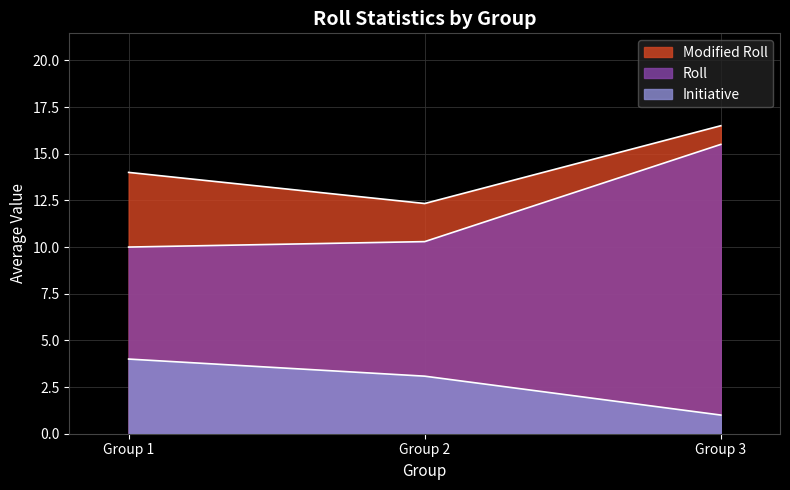

Which series ends up on top after the final intersection of Modified Roll and Initiative?

Modified Roll